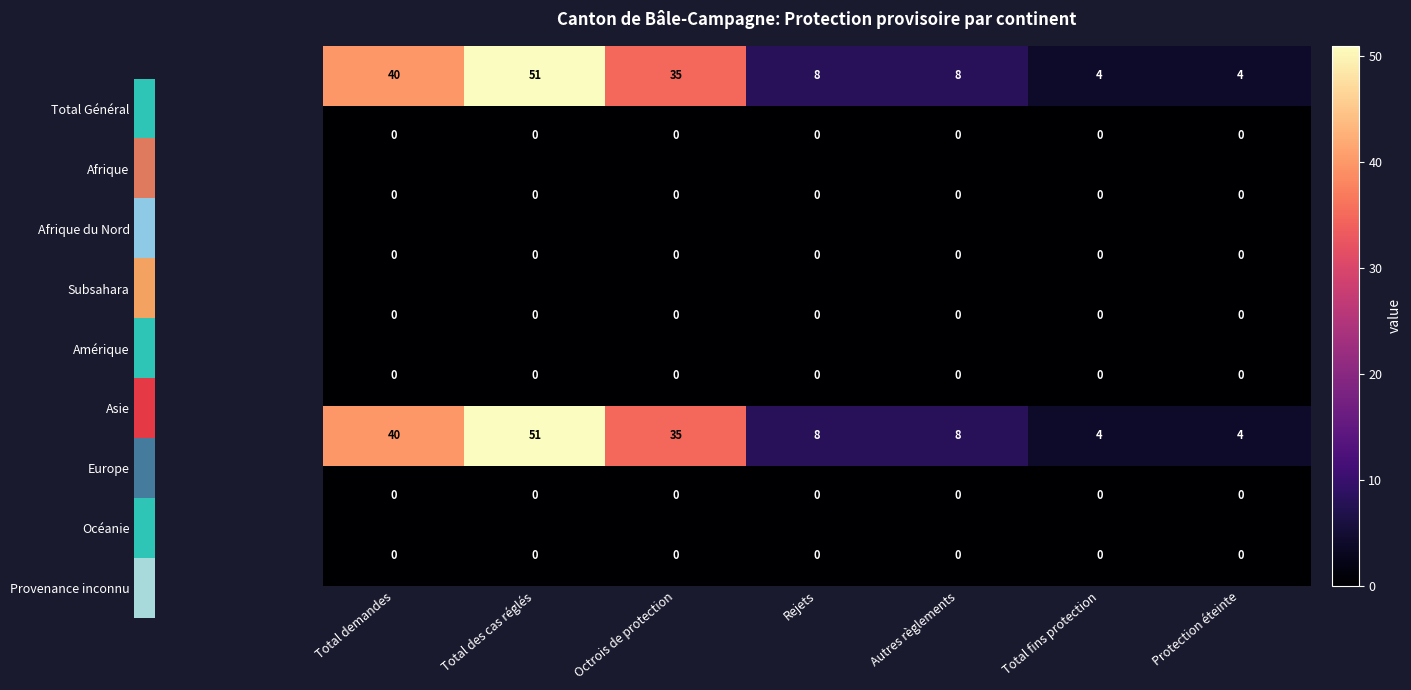

At how many categories does at least one series exceed 29?

3